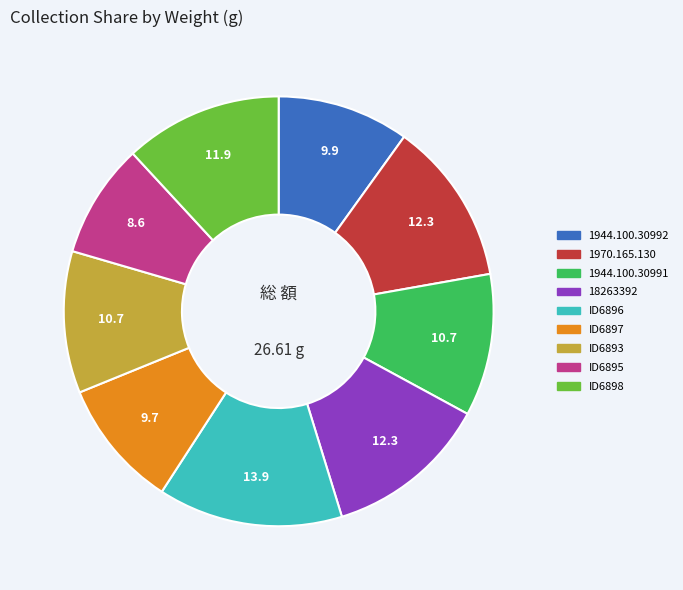

What is the ratio of the value at 1944.100.30991 to the value at 18263392?

0.9